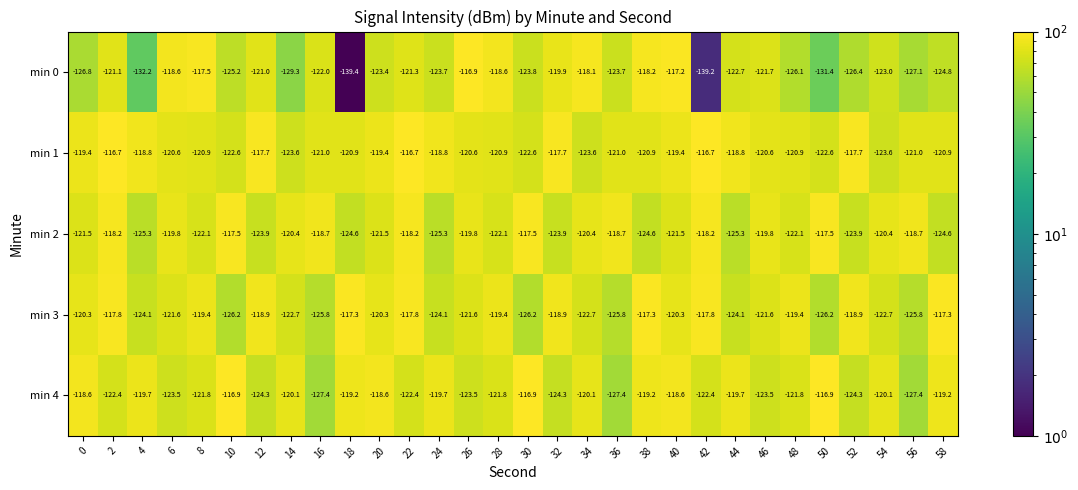

What is the sum of the min 1 values at 48 and 46?

-241.5